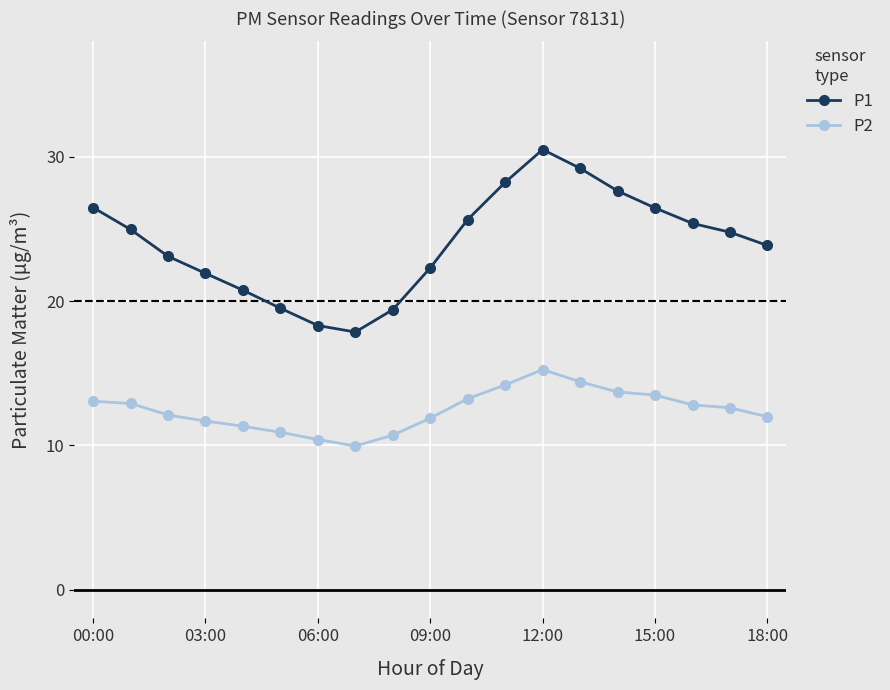

Which series has the widest spread of values?

P1